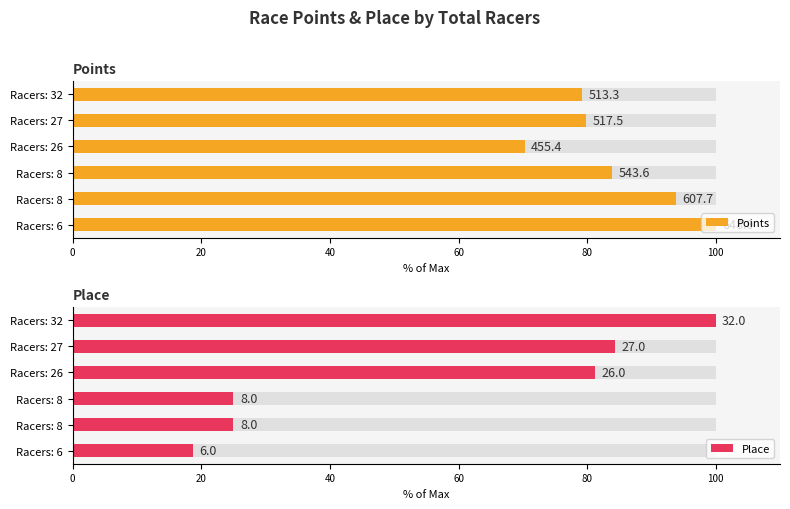

What is the maximum value for Points?

648.0